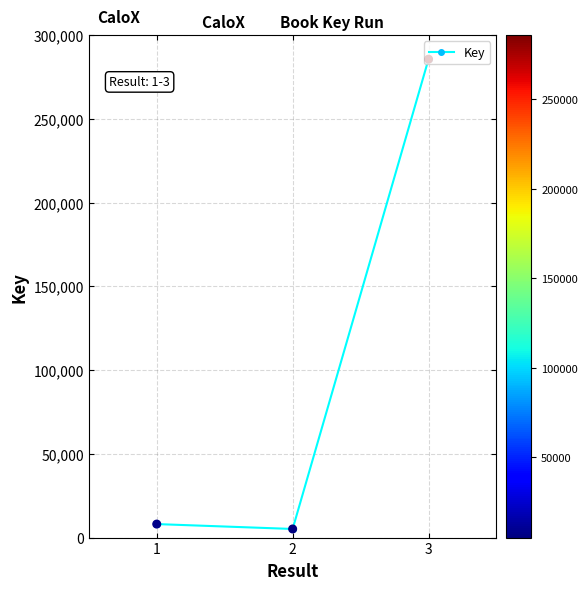

What is the value of the 3rd point from the left?

285707